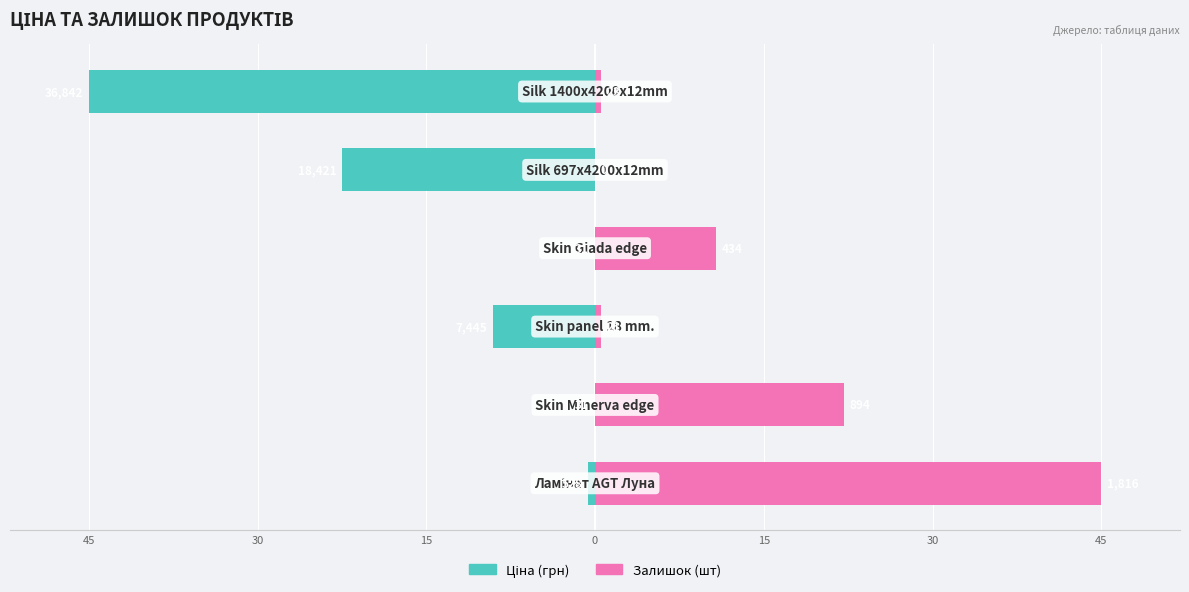

How many series are shown in this chart?

2